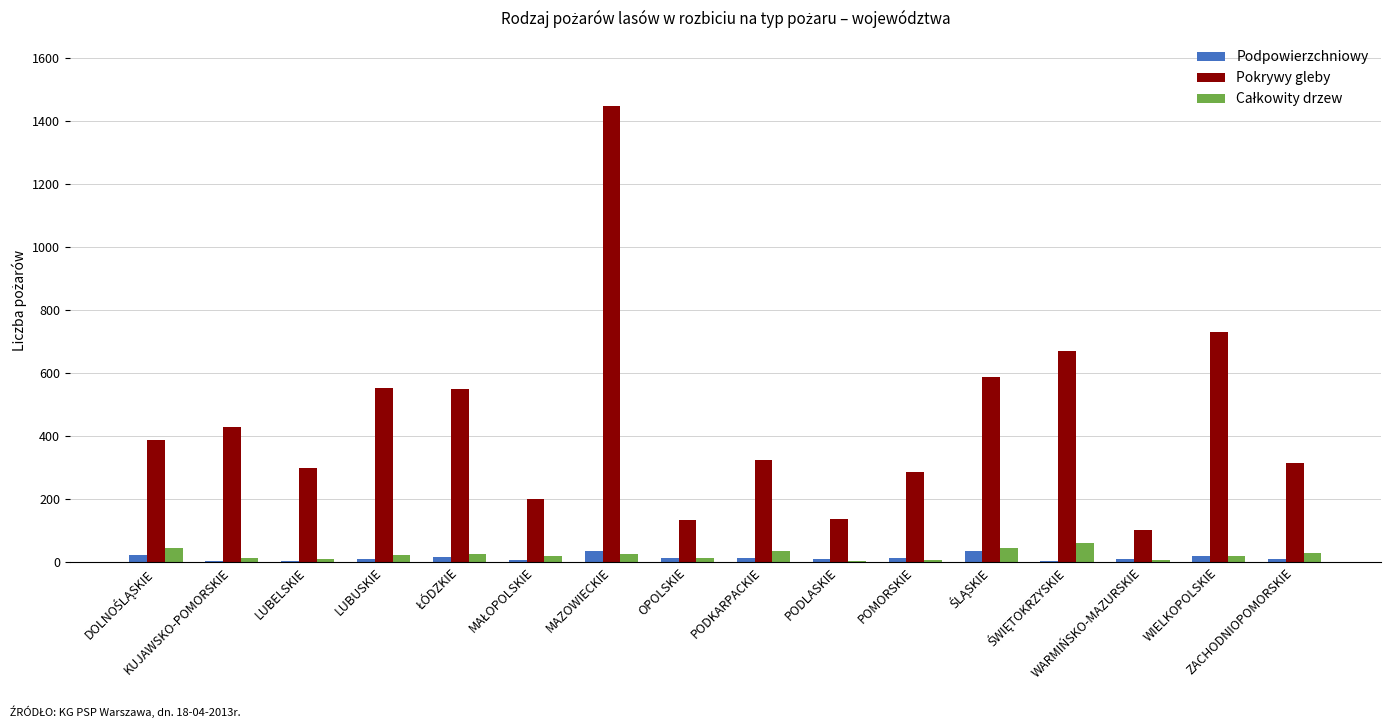

What is the sum of all Pokrywy gleby values?

7149